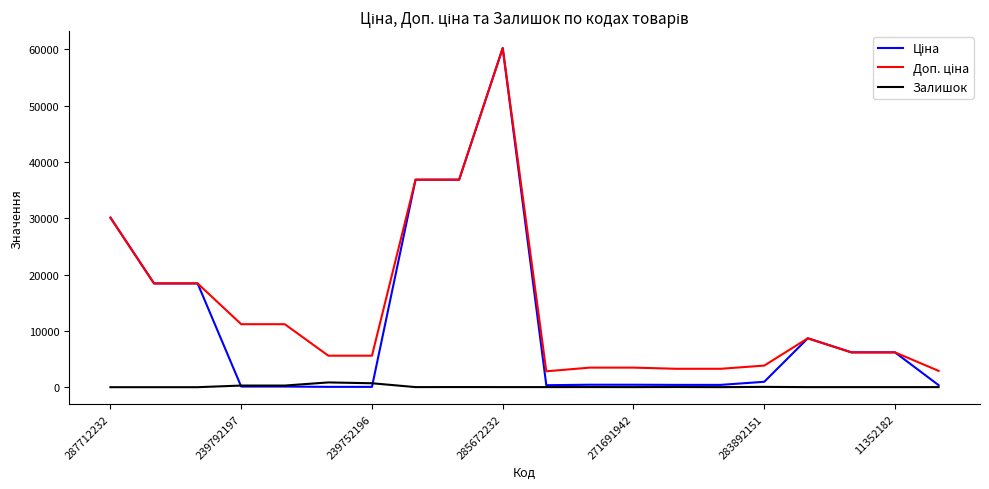

What is the maximum value shown in the chart?

60205.6